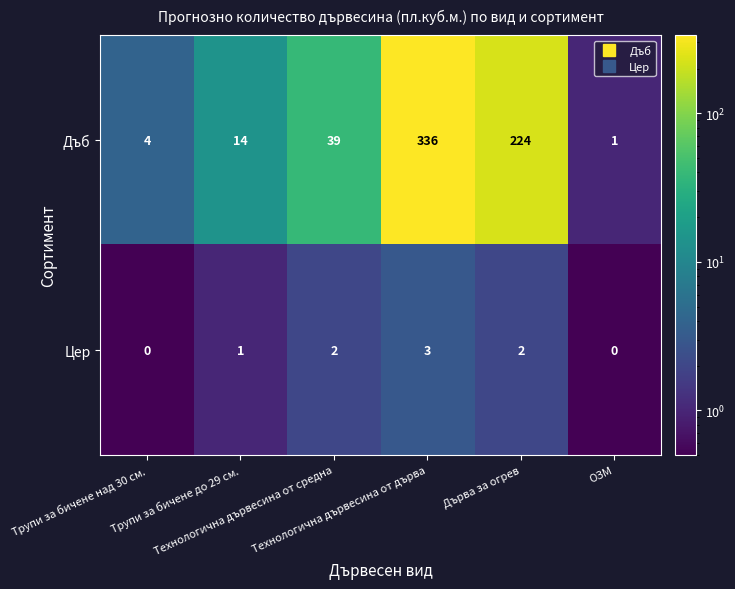

What is the greatest value displayed?

336